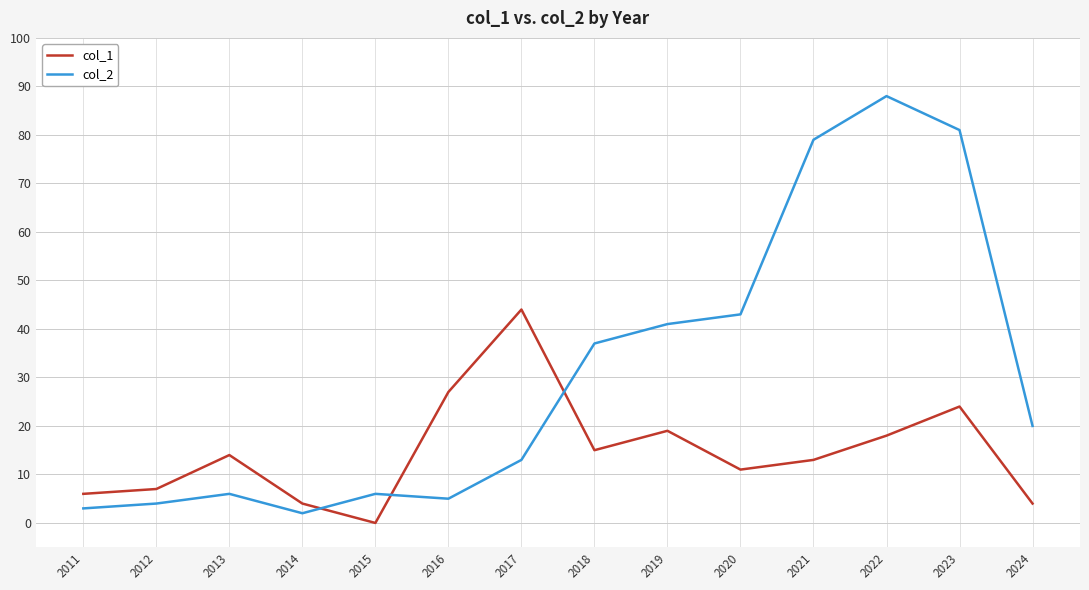

What is the total value across all series at 2024?

24